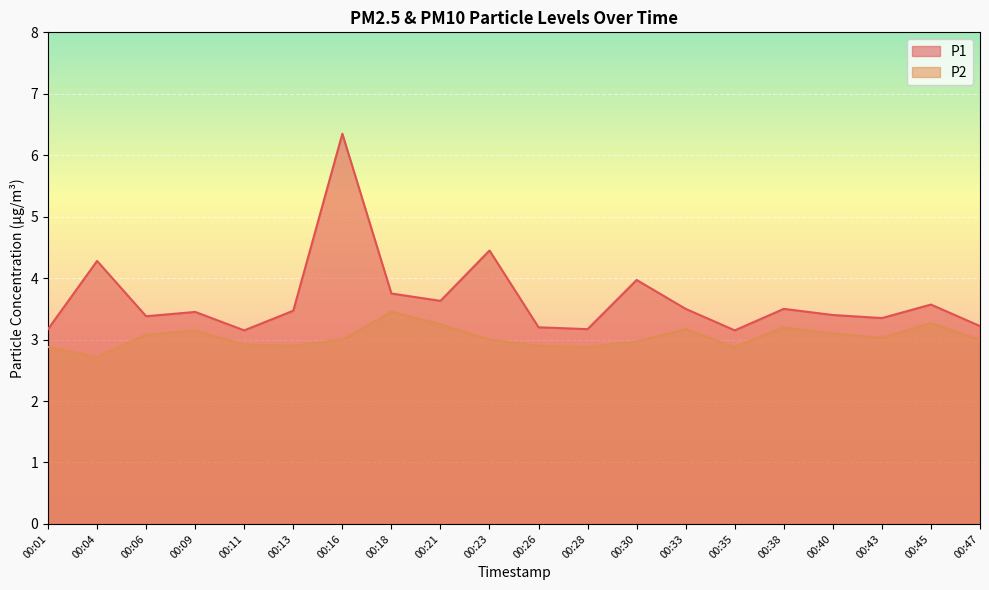

Which series has the widest spread of values?

P1